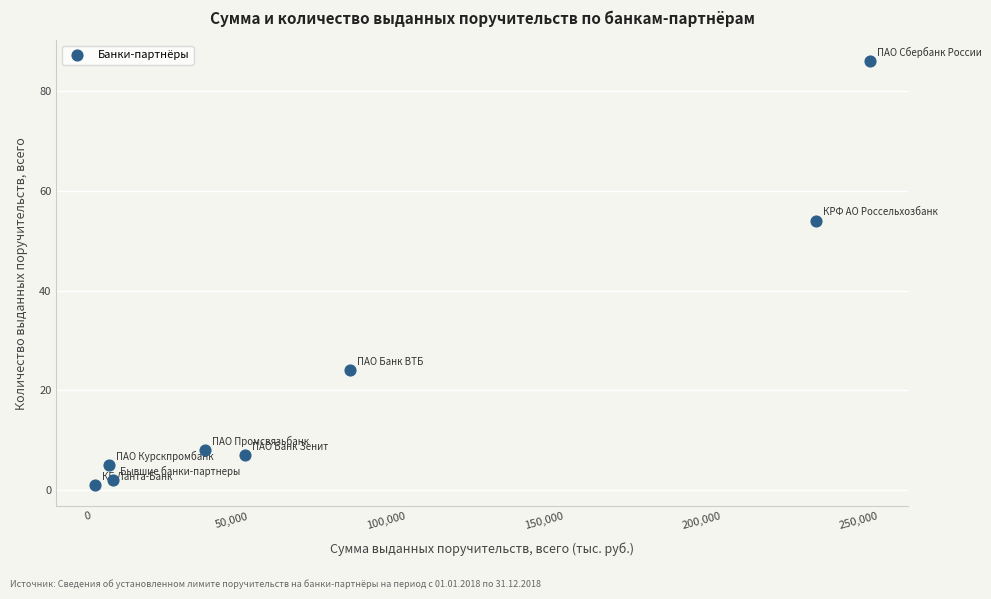

What is the range of Y values (max minus min)?

85